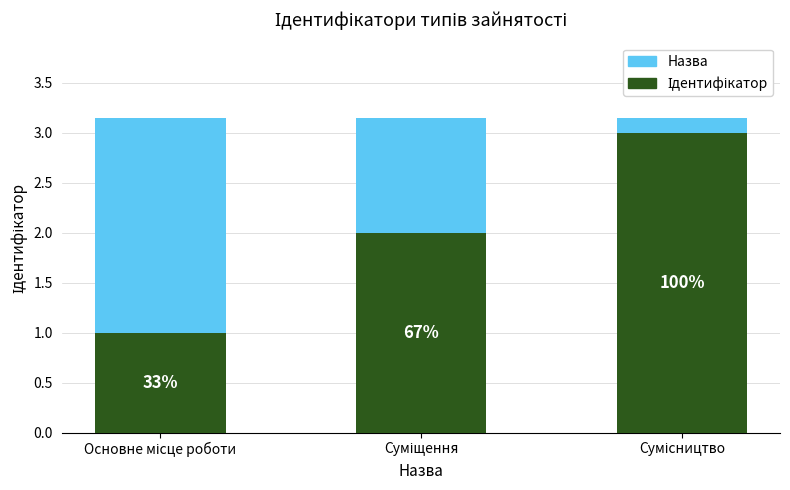

Reading left to right, list all the values displayed in this chart.

Назва: 3.2	3.2	3.2
Ідентифікатор: 1.0	2.0	3.0